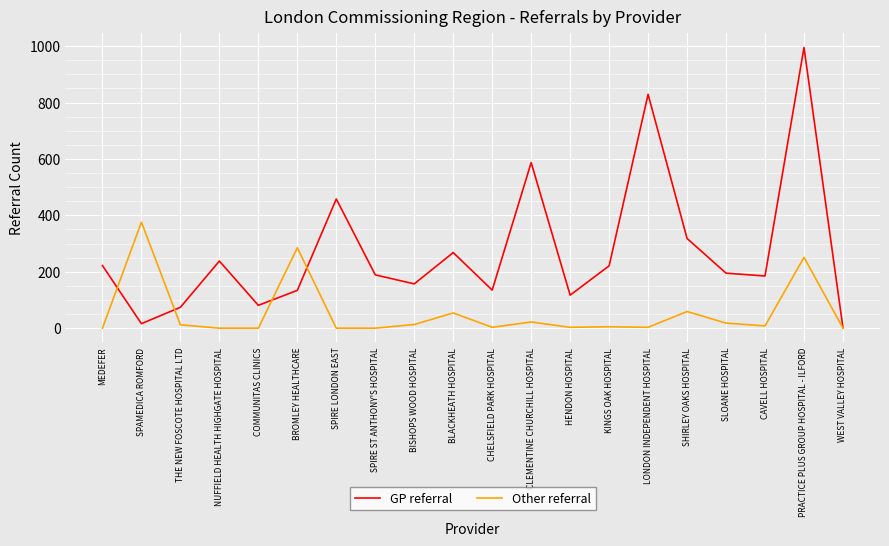

At which label does GP referral first exceed 195?

MEDEFER